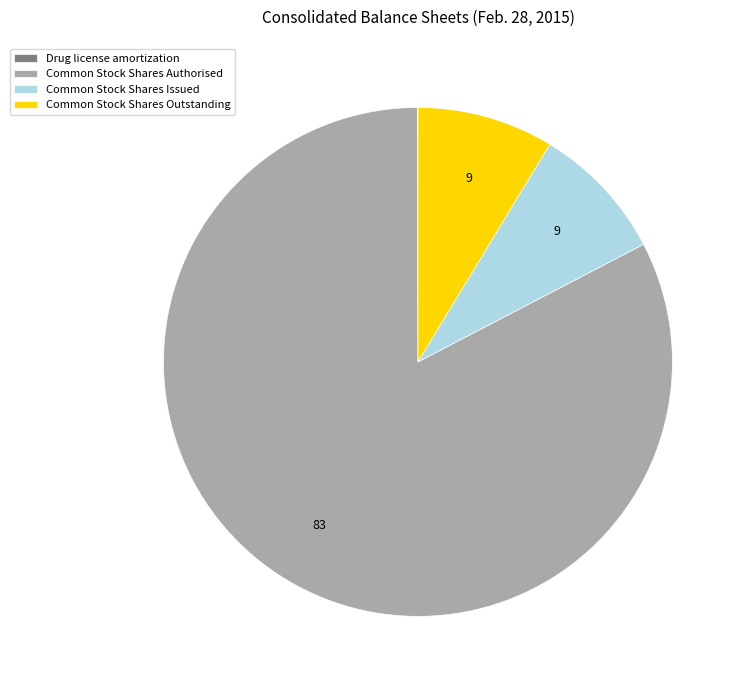

True or false: Common Stock Shares Issued accounts for 9% of the total.

True